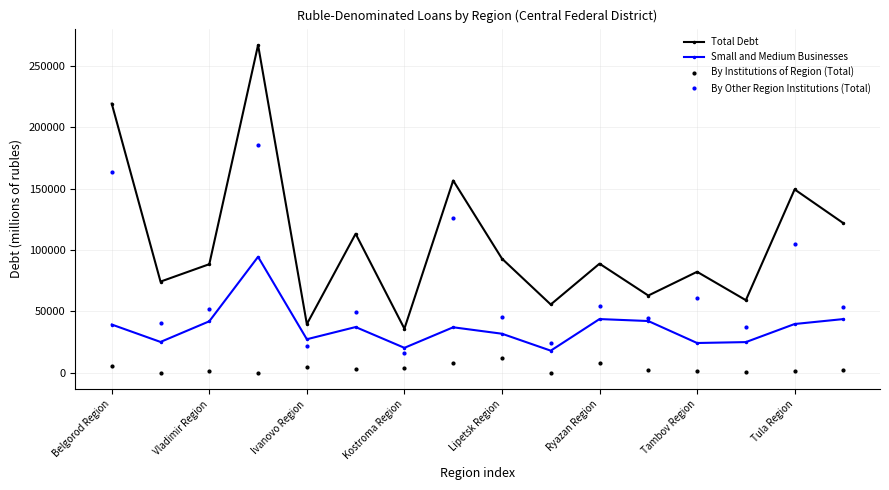

Which series has the widest spread of values?

Total Debt